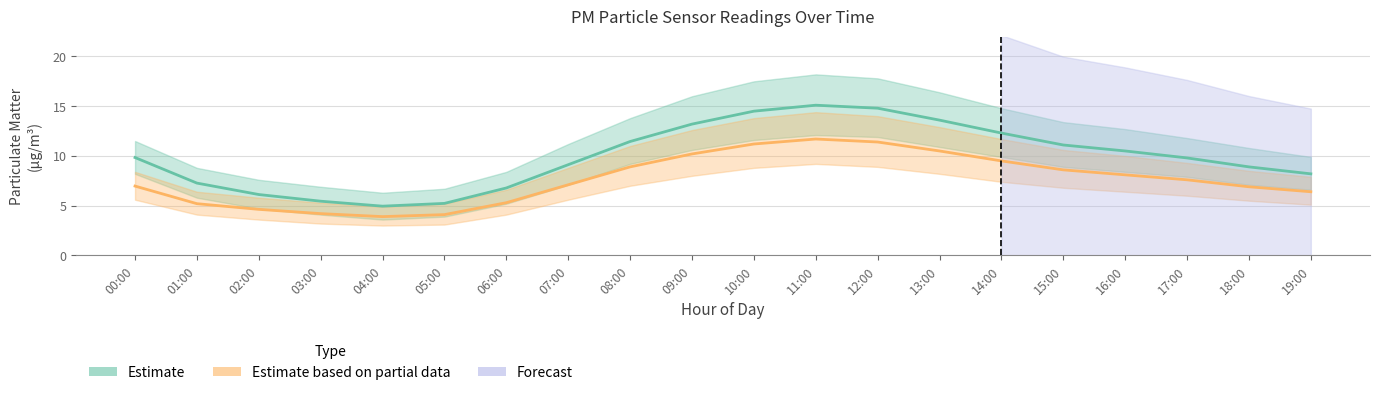

Reading right to left, extract all data points from this chart.

P1 (Estimate): 19:00=8.2	18:00=8.9	17:00=9.8	16:00=10.5	15:00=11.1	14:00=12.3	13:00=13.6	12:00=14.8	11:00=15.1	10:00=14.5	09:00=13.2	08:00=11.4	07:00=9.1	06:00=6.8	05:00=5.2	04:00=5.0	03:00=5.5	02:00=6.1	01:00=7.3	00:00=9.8
P2 (Partial Estimate): 19:00=6.4	18:00=6.9	17:00=7.6	16:00=8.1	15:00=8.6	14:00=9.5	13:00=10.5	12:00=11.4	11:00=11.7	10:00=11.2	09:00=10.2	08:00=8.9	07:00=7.1	06:00=5.3	05:00=4.1	04:00=3.9	03:00=4.2	02:00=4.6	01:00=5.2	00:00=7.0